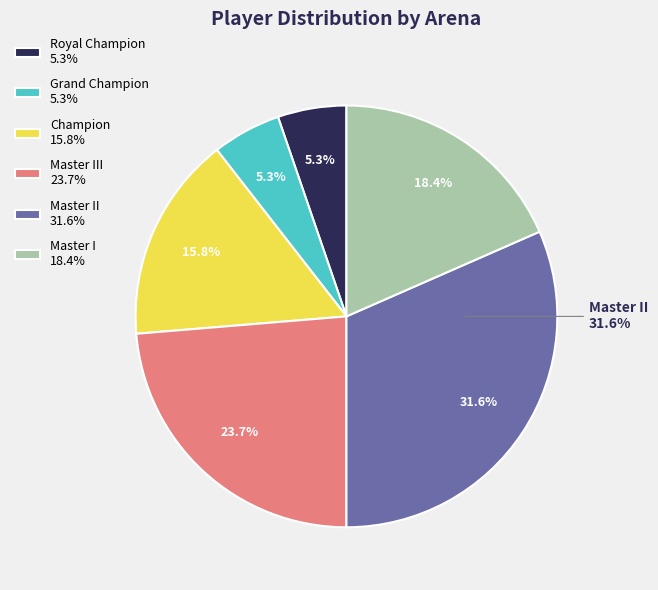

Combined, do Champion and Master III account for over 50%?

No